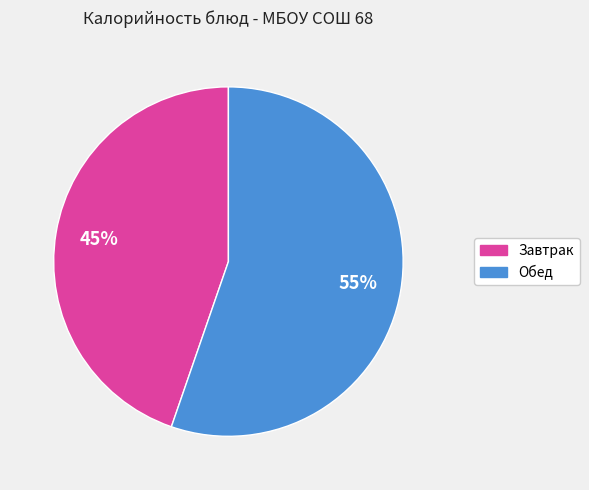

How many slices are in this pie chart?

2